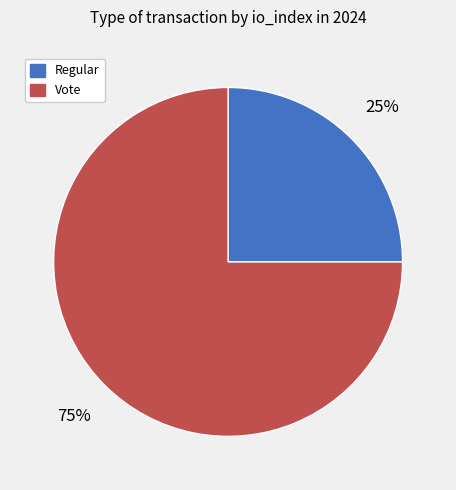

The Vote slice represents 65% of the pie. True or false?

False